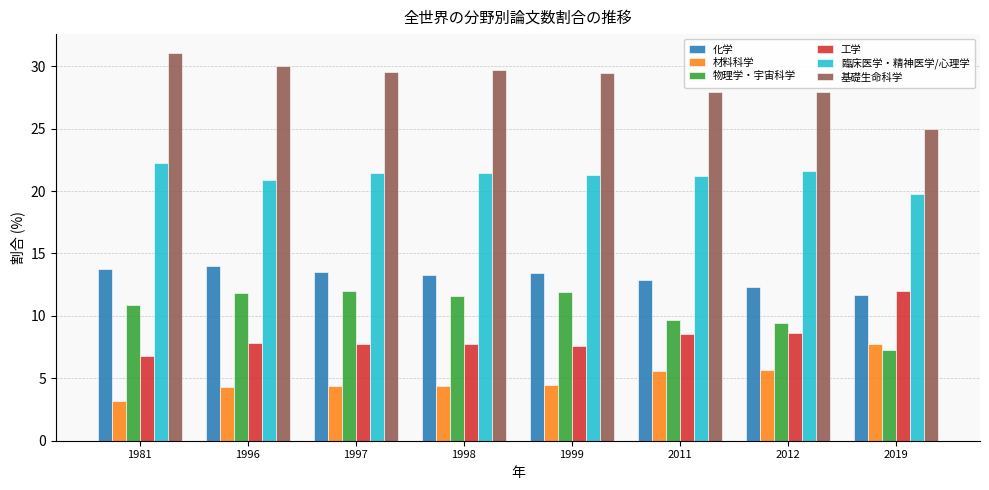

What is the value of the 材料科学 bar at the 1st from the left?

3.2